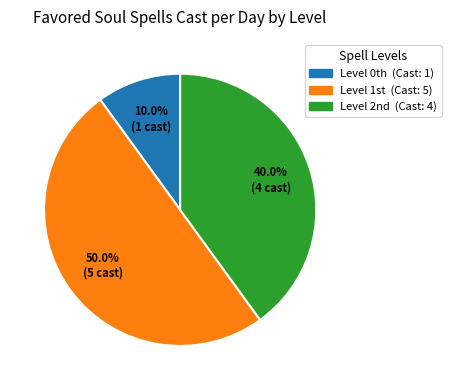

Count the number of slices in the pie.

3